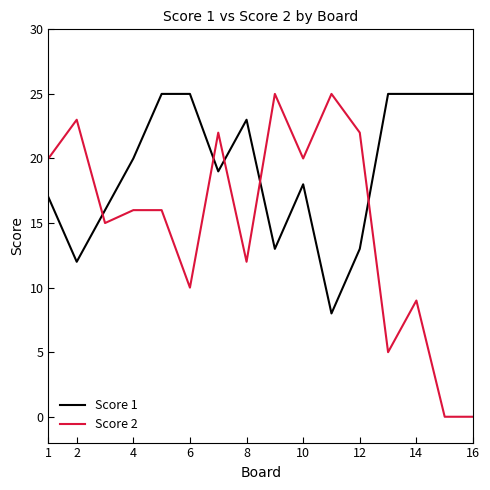

Which series has the largest total across all categories?

Score 1